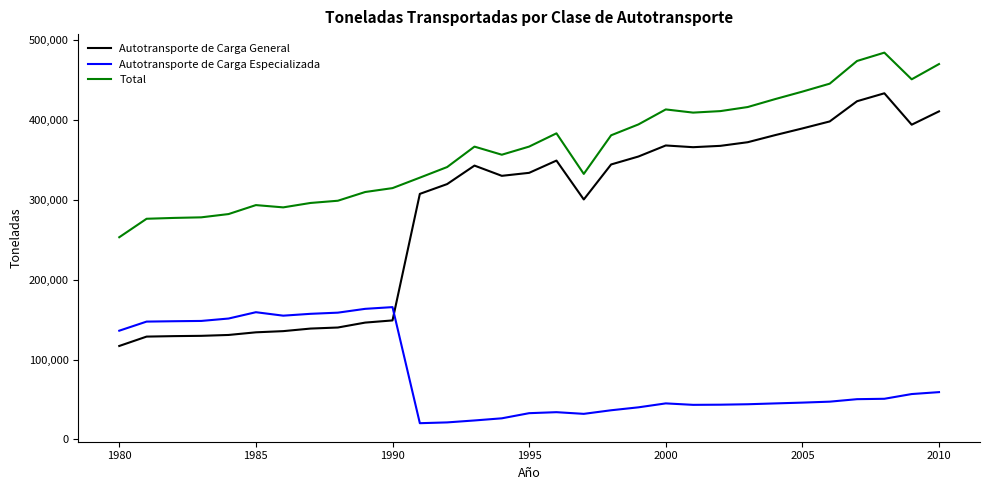

List the series in order of their peak value, lowest first.

Autotransporte de Carga Especializada, Autotransporte de Carga General, Total